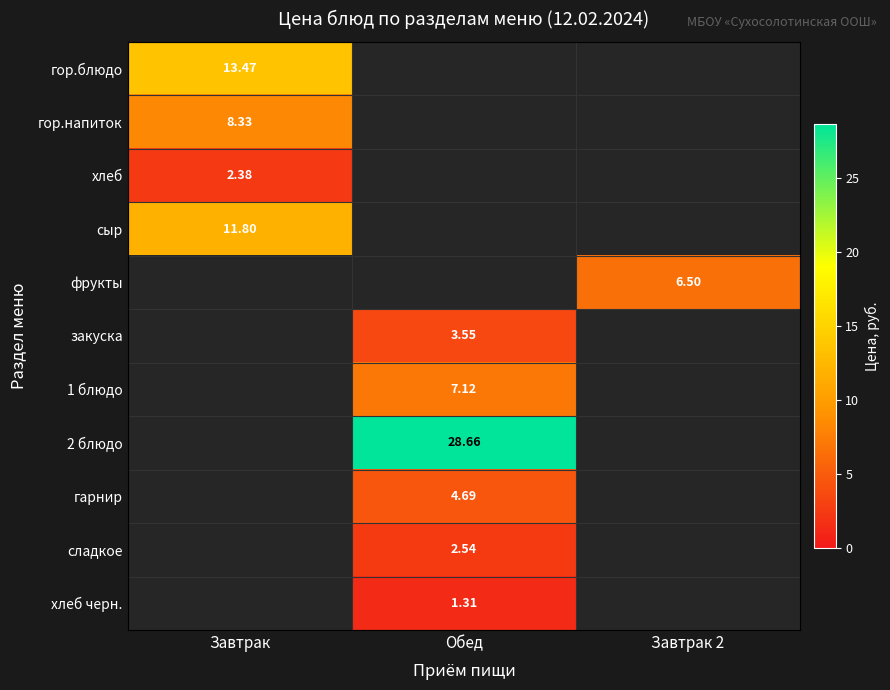

Between Обед and Завтрак, which is larger?

Завтрак